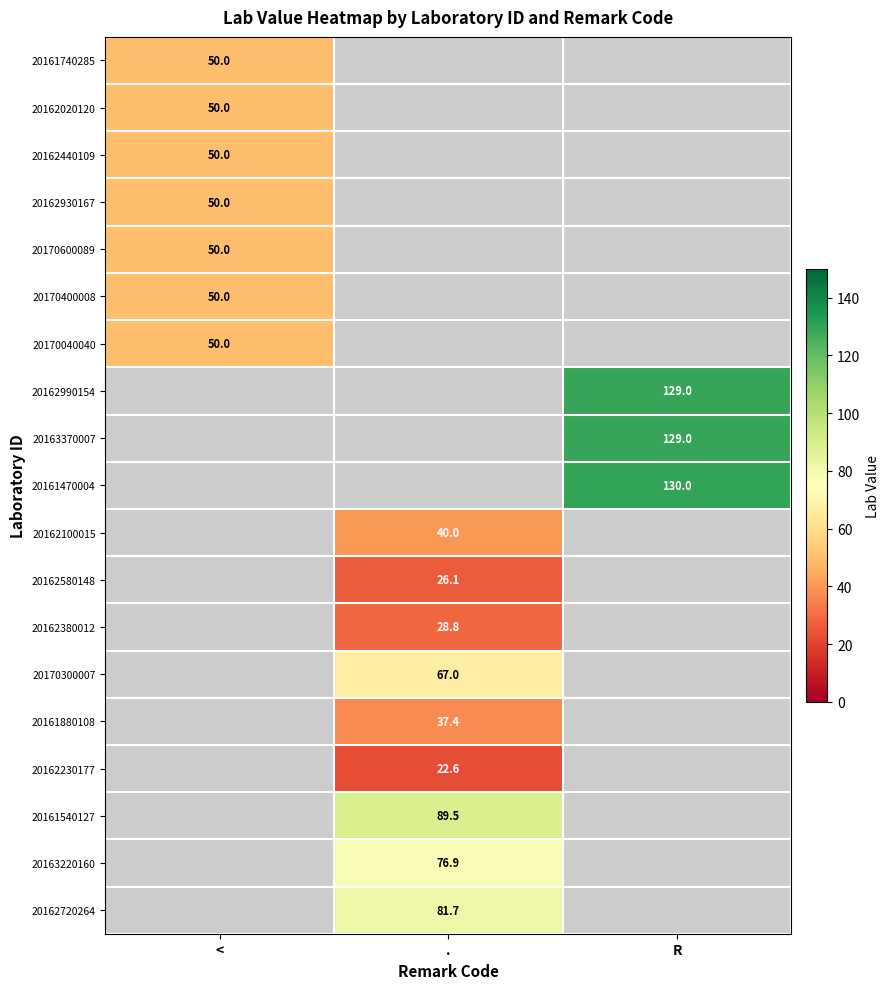

True or false: 20170040040 has a value of 71.0 at <.

False